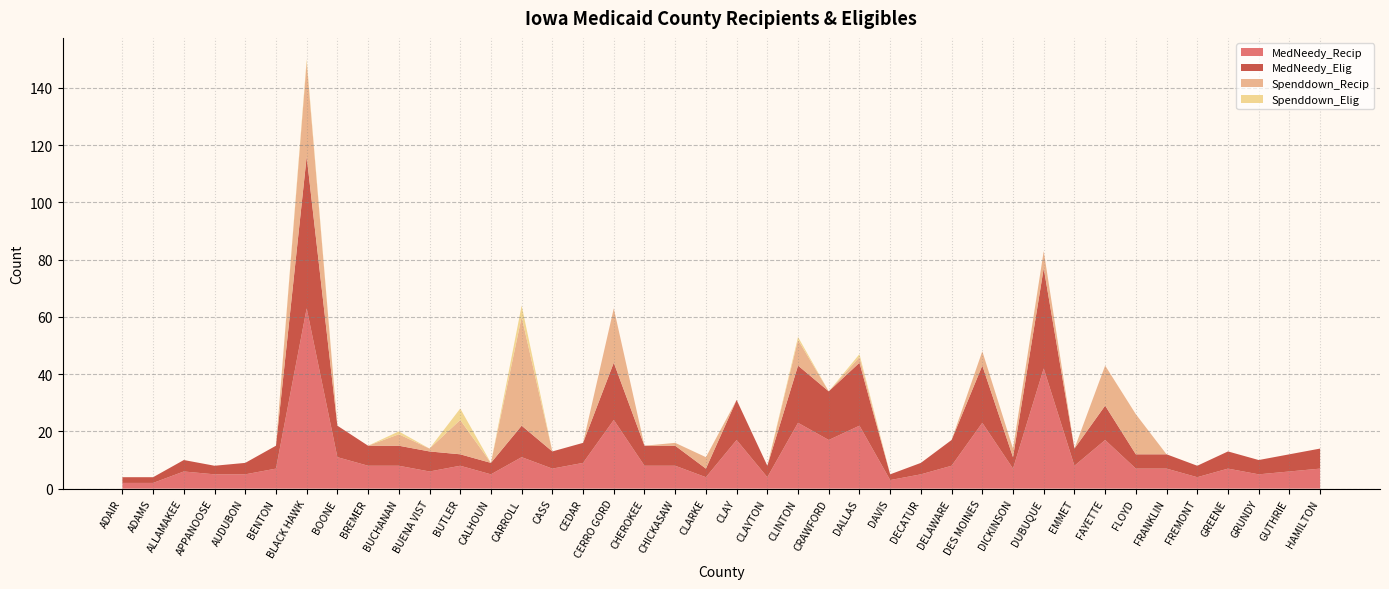

Reading left to right, extract all data points from this chart.

MedNeedy_Recip: 2	2	6	5	5	7	63	11	8	8	6	8	5	11	7	9	24	8	8	4	17	4	23	17	22	3	5	8	23	7	42	8	17	7	7	4	7	5	6	7
MedNeedy_Elig: 2	2	4	3	4	8	53	11	7	7	7	4	4	11	6	7	20	7	7	3	14	4	20	17	22	2	4	9	20	4	35	6	12	5	5	4	6	5	6	7
Spenddown_Recip: 0	0	0	0	0	0	33	0	0	4	1	12	0	38	0	0	19	0	1	4	0	0	9	0	2	0	0	0	5	3	6	0	14	14	0	0	0	0	0	0
Spenddown_Elig: 0	0	0	0	0	0	1	0	0	1	0	4	0	4	0	0	0	0	0	0	0	0	1	0	1	0	0	0	0	0	0	0	0	0	0	0	0	0	0	0